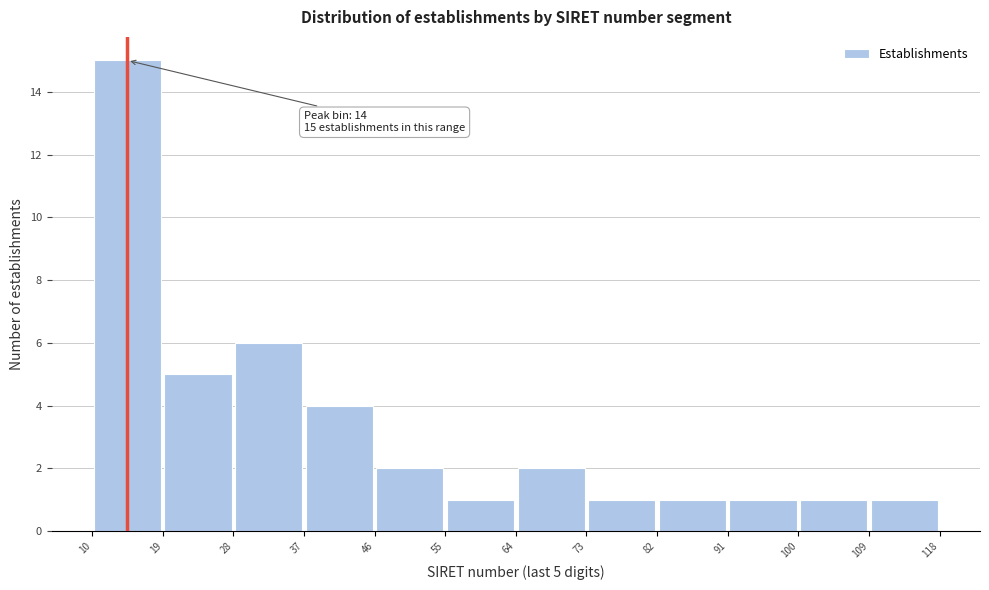

Over which range of the x-axis is the bar tallest?

10 to 19